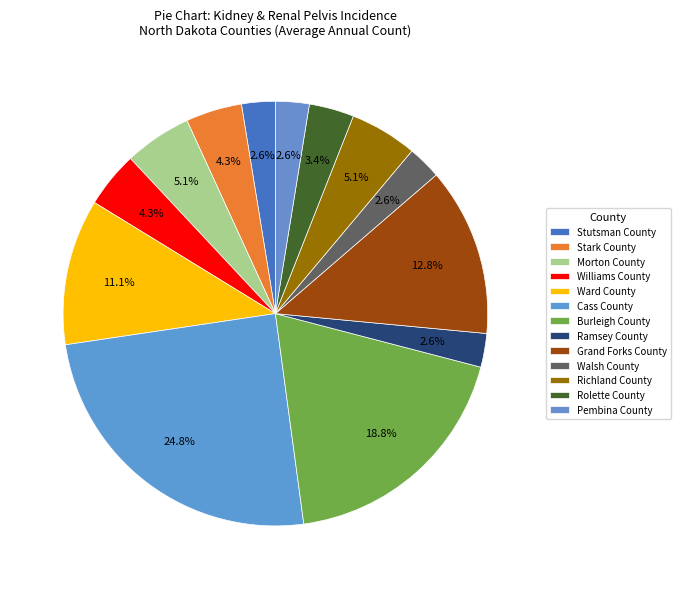

To the nearest percent, what is the difference between the largest and smallest slice percentages?

22%